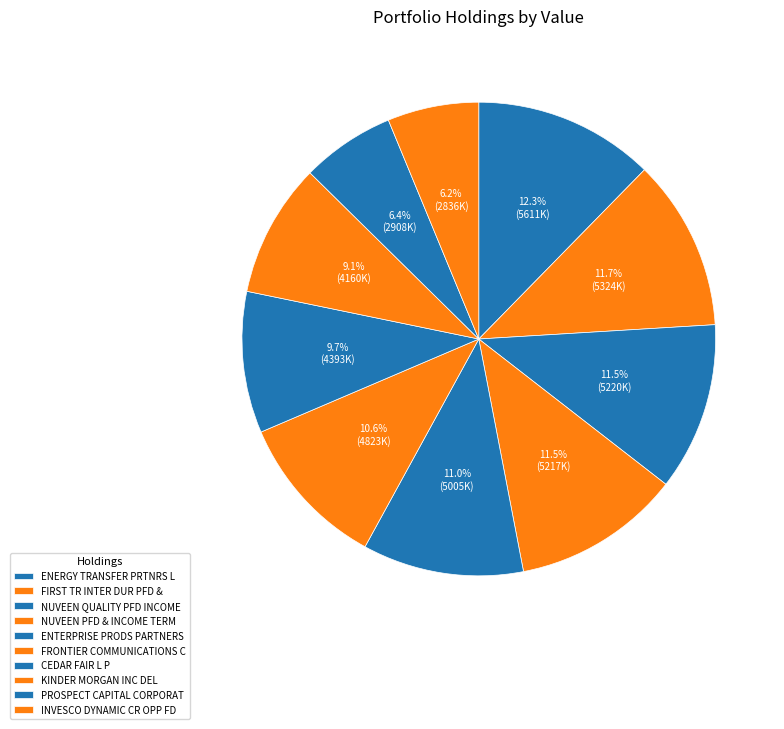

How many slices are in this pie chart?

10